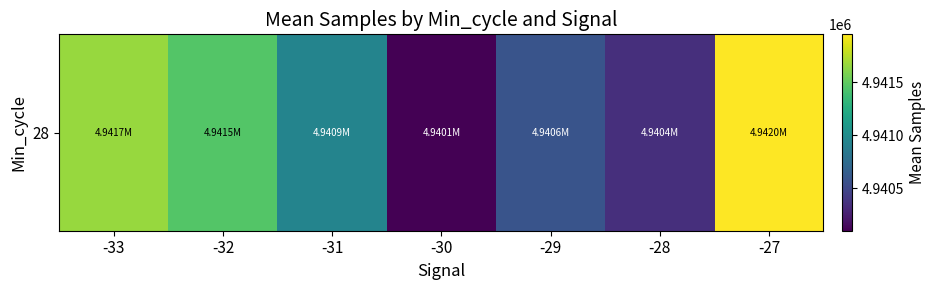

At which label is the value closest to 4941026?

-31